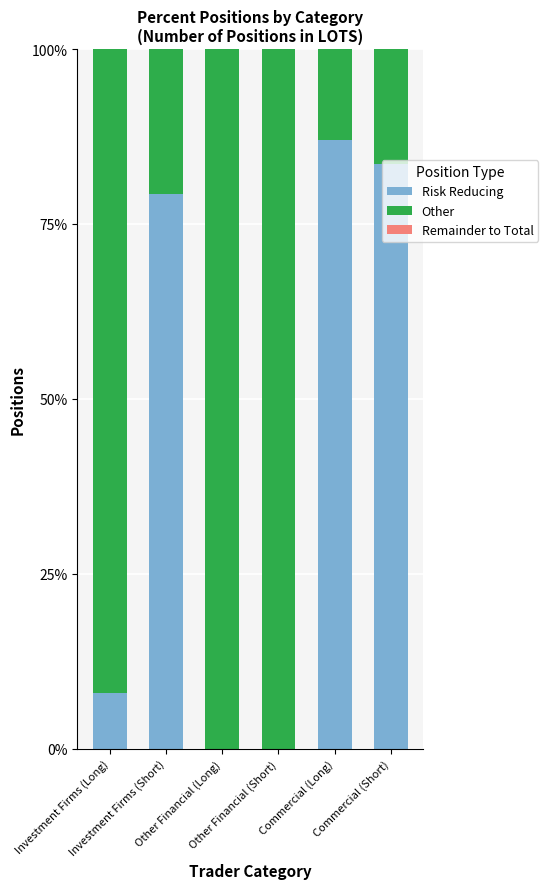

What is the maximum value for Risk Reducing?

87.0